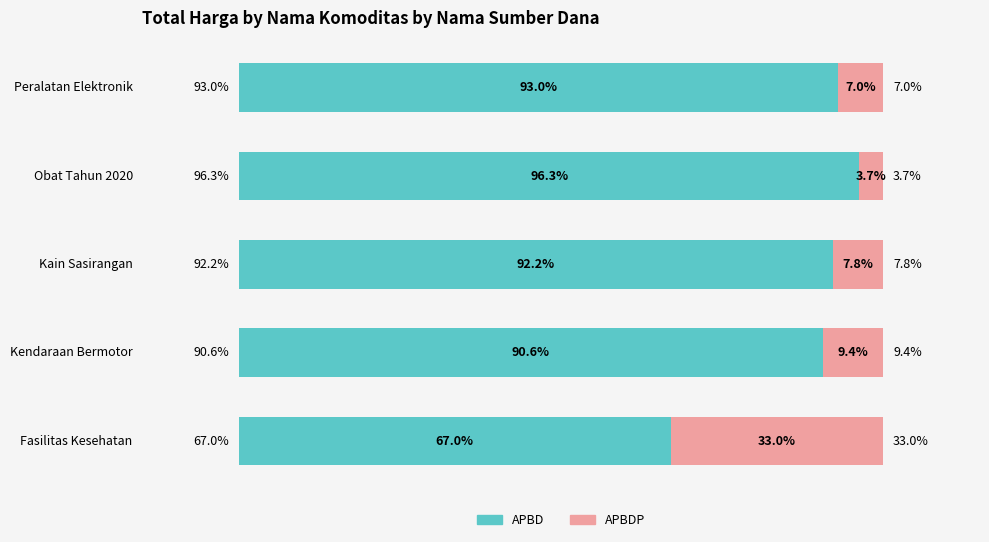

Rank the categories by APBD value from lowest to highest.

Fasilitas Kesehatan, Kendaraan Bermotor, Kain Sasirangan, Peralatan Elektronik, Obat Tahun 2020